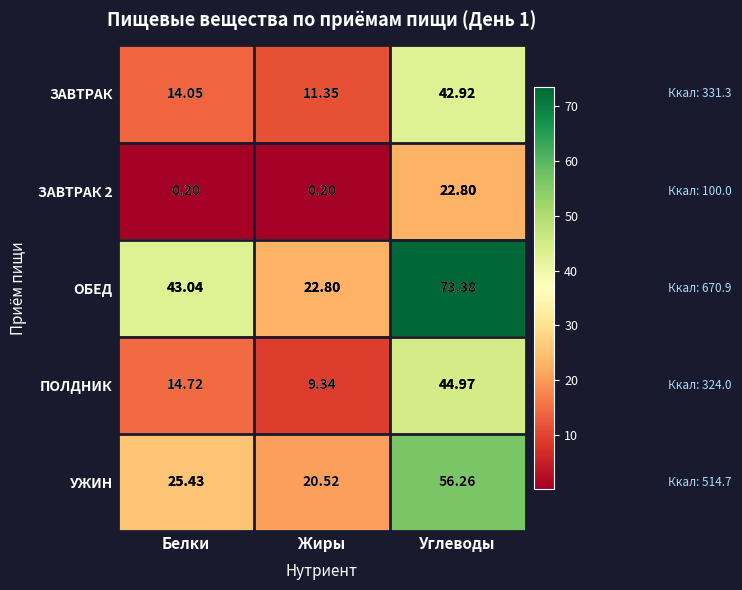

Where does the ПОЛДНИК series first go above 14?

Белки